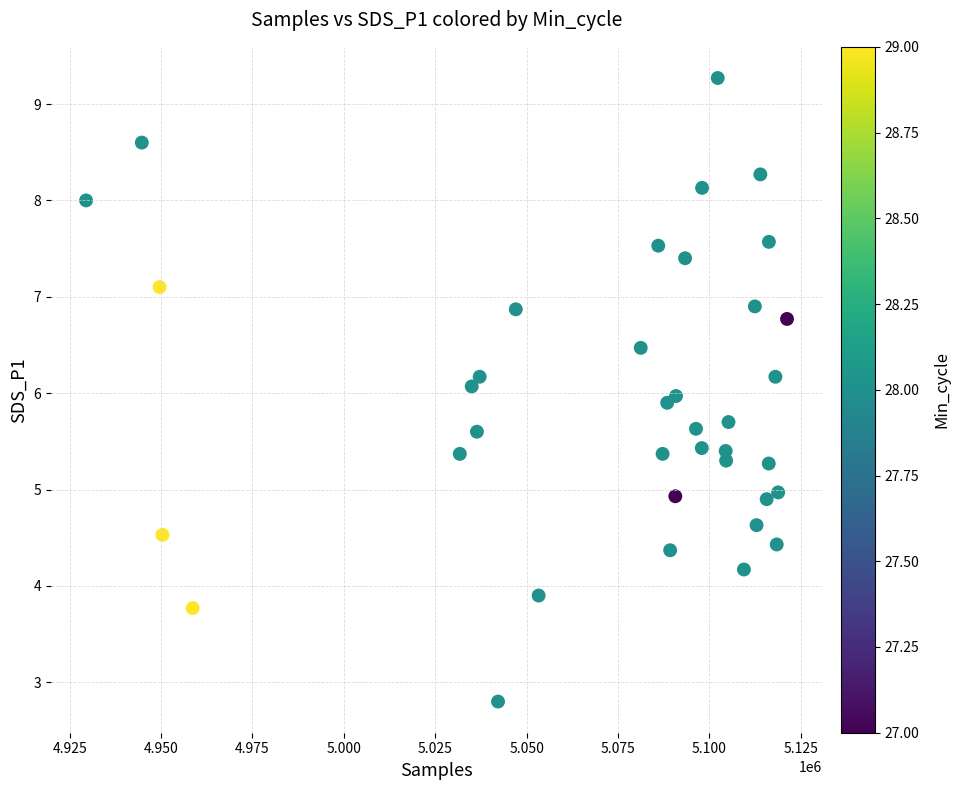

What is the range of Y values (max minus min)?

6.5